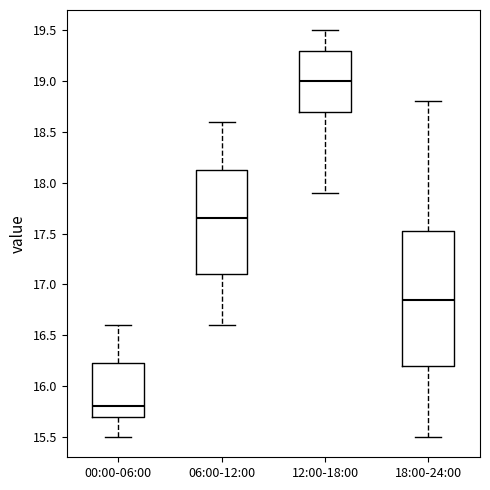

Reading left to right, read every box against the y-axis: the position of its median line, the range the box covers, and the ends of its whiskers. The values are not printed on the chart, so give them approximately, as read against the axis.

00:00-06:00: median 15.80, box 15.70 to 16.25, whiskers 15.50 to 16.60
06:00-12:00: median 17.65, box 17.10 to 18.15, whiskers 16.60 to 18.60
12:00-18:00: median 19.00, box 18.70 to 19.30, whiskers 17.90 to 19.50
18:00-24:00: median 16.85, box 16.20 to 17.55, whiskers 15.50 to 18.80